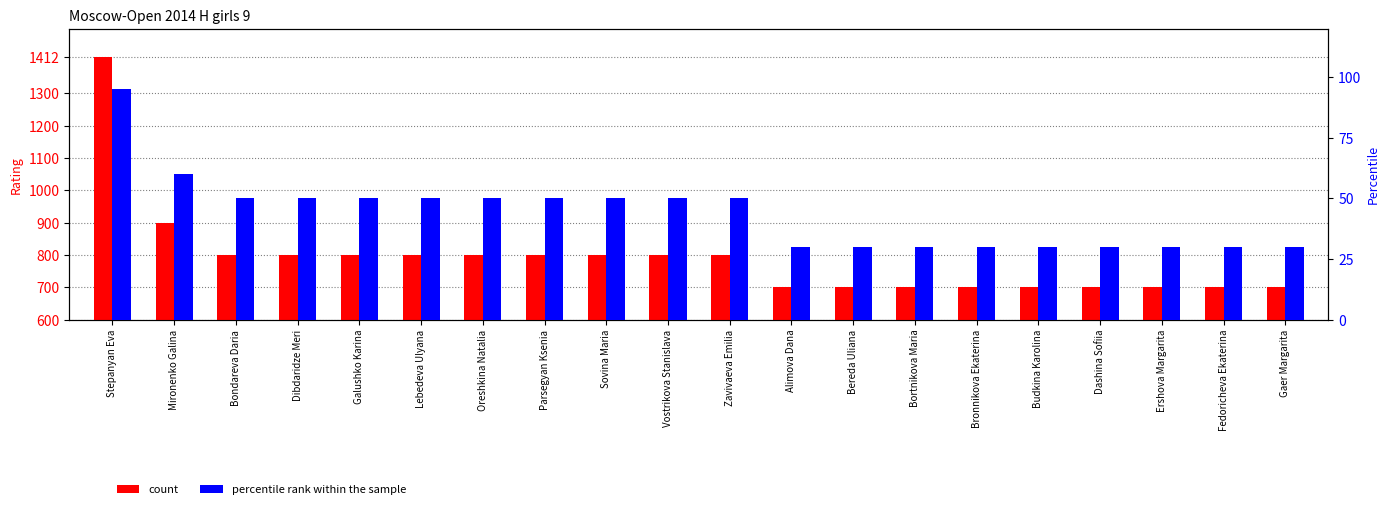

Which has a higher value, Dashina Sofiia or Gaer Margarita?

Dashina Sofiia